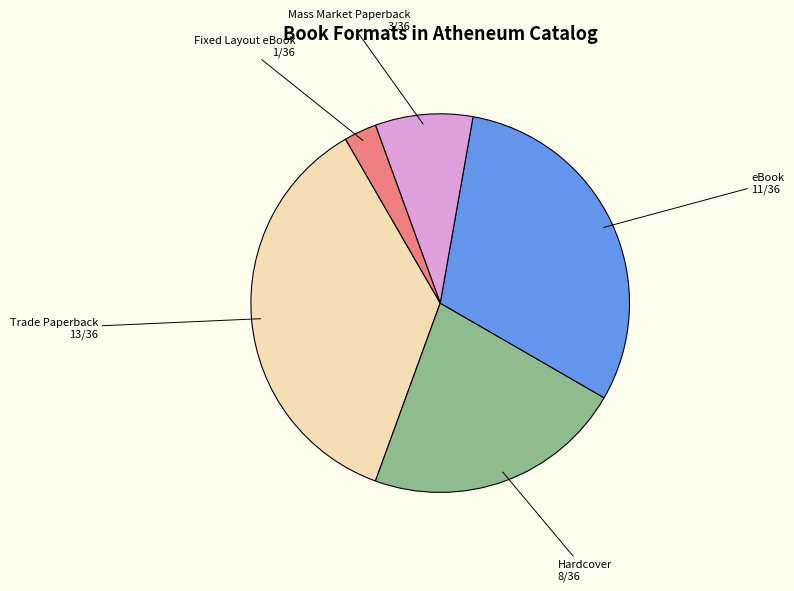

Does any single category account for the majority?

No